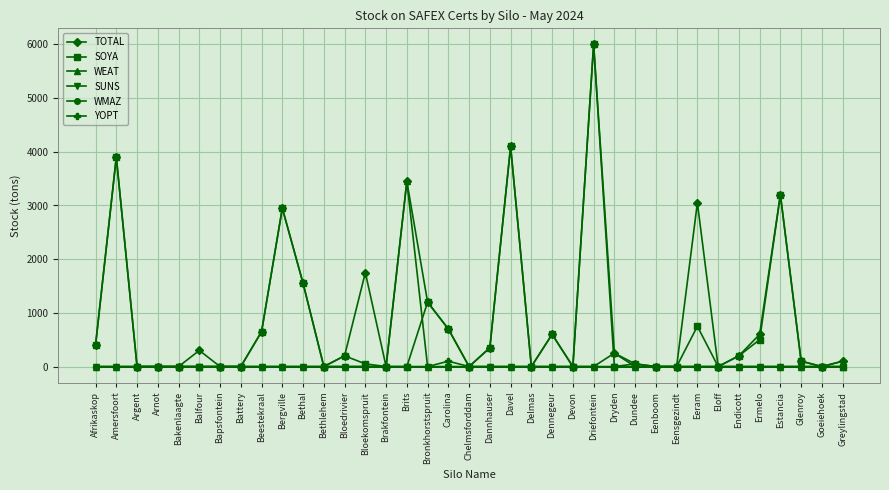

Reading left to right, list all the values displayed in this chart.

TOTAL: Afrikaskop=400	Amersfoort=3900	Argent=0	Arnot=0	Bakenlaagte=0	Balfour=300	Bapsfontein=0	Battery=0	Beestekraal=650	Bergville=2950	Bethal=1550	Bethlehem=0	Bloedrivier=200	Bloekomspruit=1750	Brakfontein=0	Brits=3450	Bronkhorstspruit=1200	Carolina=700	Chelmsforddam=0	Dannhauser=350	Davel=4100	Delmas=0	Dennegeur=600	Devon=0	Driefontein=6000	Dryden=250	Dundee=50	Eenboom=0	Eensgezindt=0	Eeram=3050	Eloff=0	Endicott=200	Ermelo=600	Estancia=3200	Glenroy=100	Goeiehoek=0	Greylingstad=100
SOYA: Afrikaskop=400	Amersfoort=3900	Argent=0	Arnot=0	Bakenlaagte=0	Balfour=0	Bapsfontein=0	Battery=0	Beestekraal=650	Bergville=2950	Bethal=1550	Bethlehem=0	Bloedrivier=200	Bloekomspruit=50	Brakfontein=0	Brits=0	Bronkhorstspruit=1200	Carolina=700	Chelmsforddam=0	Dannhauser=350	Davel=4100	Delmas=0	Dennegeur=600	Devon=0	Driefontein=6000	Dryden=0	Dundee=50	Eenboom=0	Eensgezindt=0	Eeram=750	Eloff=0	Endicott=200	Ermelo=500	Estancia=3200	Glenroy=100	Goeiehoek=0	Greylingstad=0
WEAT: Afrikaskop=0	Amersfoort=0	Argent=0	Arnot=0	Bakenlaagte=0	Balfour=0	Bapsfontein=0	Battery=0	Beestekraal=0	Bergville=0	Bethal=0	Bethlehem=0	Bloedrivier=0	Bloekomspruit=0	Brakfontein=0	Brits=3450	Bronkhorstspruit=0	Carolina=0	Chelmsforddam=0	Dannhauser=0	Davel=0	Delmas=0	Dennegeur=0	Devon=0	Driefontein=0	Dryden=250	Dundee=0	Eenboom=0	Eensgezindt=0	Eeram=0	Eloff=0	Endicott=0	Ermelo=0	Estancia=0	Glenroy=0	Goeiehoek=0	Greylingstad=0
SUNS: Afrikaskop=0	Amersfoort=0	Argent=0	Arnot=0	Bakenlaagte=0	Balfour=0	Bapsfontein=0	Battery=0	Beestekraal=0	Bergville=0	Bethal=0	Bethlehem=0	Bloedrivier=0	Bloekomspruit=0	Brakfontein=0	Brits=0	Bronkhorstspruit=0	Carolina=0	Chelmsforddam=0	Dannhauser=0	Davel=0	Delmas=0	Dennegeur=0	Devon=0	Driefontein=0	Dryden=0	Dundee=0	Eenboom=0	Eensgezindt=0	Eeram=0	Eloff=0	Endicott=0	Ermelo=0	Estancia=0	Glenroy=0	Goeiehoek=0	Greylingstad=0
WMAZ: Afrikaskop=0	Amersfoort=0	Argent=0	Arnot=0	Bakenlaagte=0	Balfour=0	Bapsfontein=0	Battery=0	Beestekraal=0	Bergville=0	Bethal=0	Bethlehem=0	Bloedrivier=0	Bloekomspruit=0	Brakfontein=0	Brits=0	Bronkhorstspruit=0	Carolina=0	Chelmsforddam=0	Dannhauser=0	Davel=0	Delmas=0	Dennegeur=0	Devon=0	Driefontein=0	Dryden=0	Dundee=0	Eenboom=0	Eensgezindt=0	Eeram=0	Eloff=0	Endicott=0	Ermelo=0	Estancia=0	Glenroy=0	Goeiehoek=0	Greylingstad=0
YOPT: Afrikaskop=0	Amersfoort=0	Argent=0	Arnot=0	Bakenlaagte=0	Balfour=0	Bapsfontein=0	Battery=0	Beestekraal=0	Bergville=0	Bethal=0	Bethlehem=0	Bloedrivier=0	Bloekomspruit=0	Brakfontein=0	Brits=0	Bronkhorstspruit=0	Carolina=100	Chelmsforddam=0	Dannhauser=0	Davel=0	Delmas=0	Dennegeur=0	Devon=0	Driefontein=0	Dryden=0	Dundee=0	Eenboom=0	Eensgezindt=0	Eeram=0	Eloff=0	Endicott=0	Ermelo=0	Estancia=0	Glenroy=0	Goeiehoek=0	Greylingstad=100